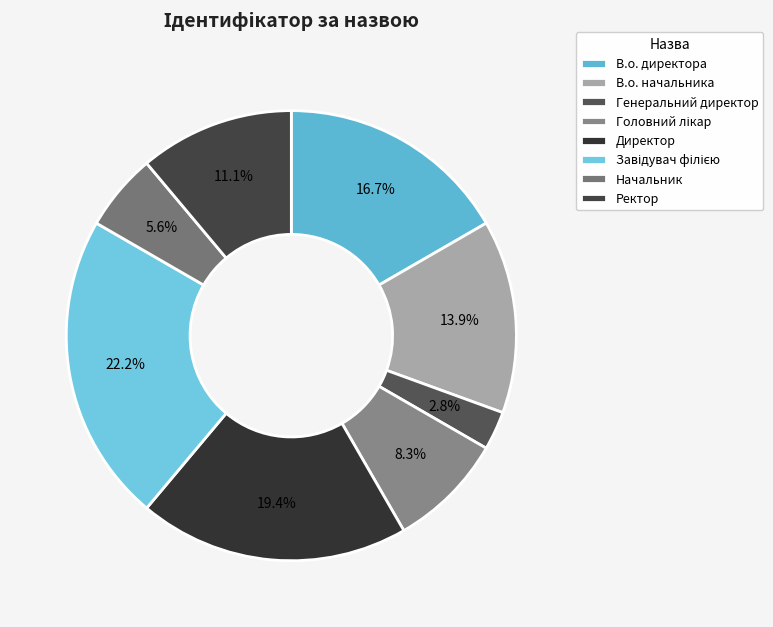

Is there any slice that represents more than half of the pie?

No